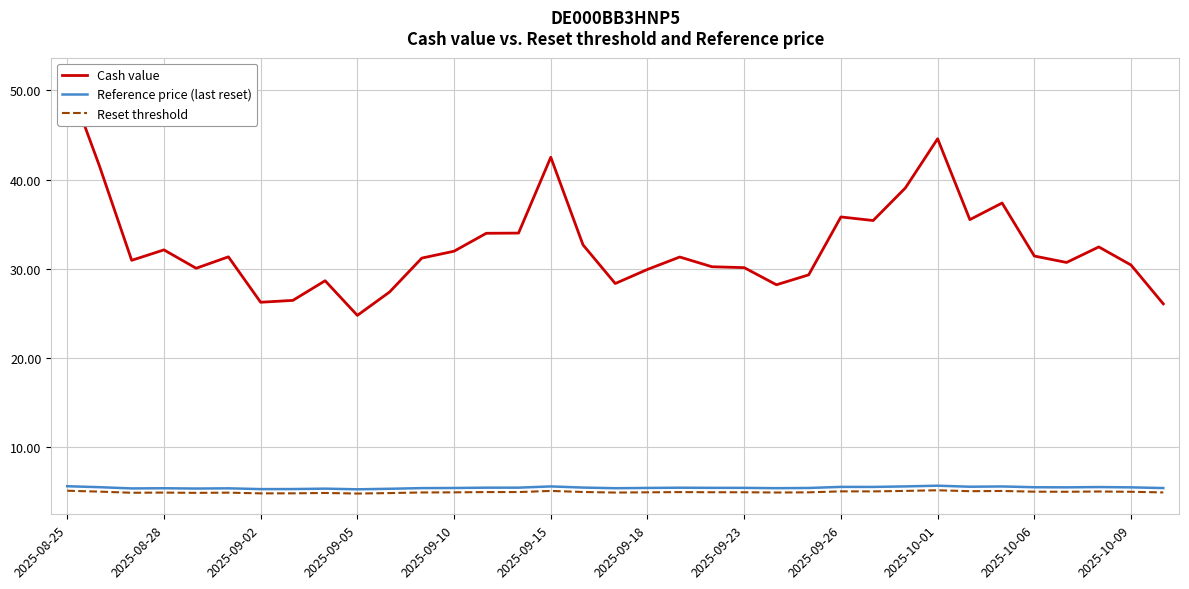

At which label does Cash value first exceed 31?

2025-08-25